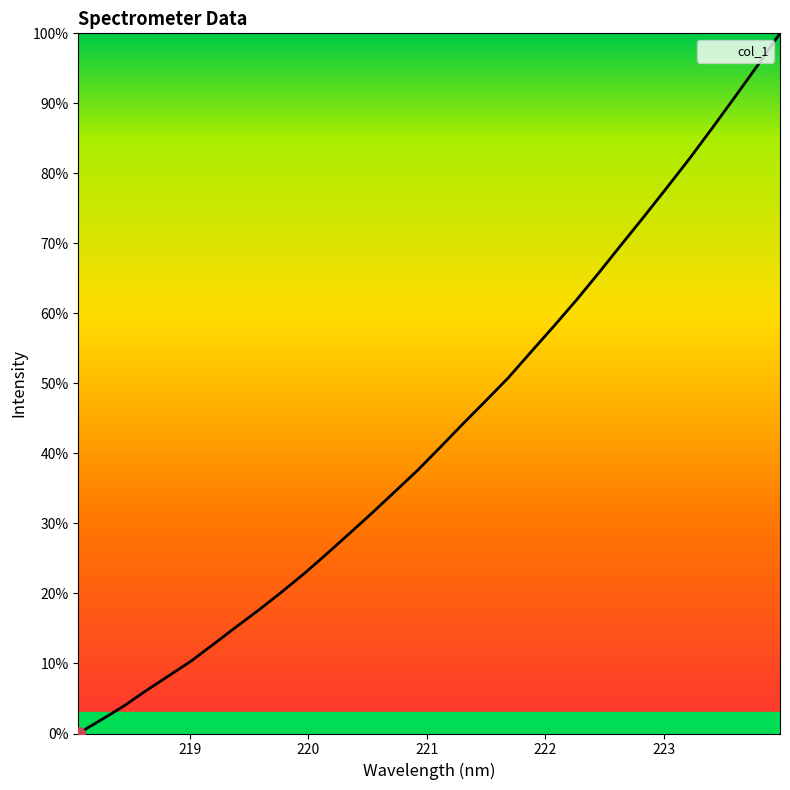

What is the difference between the maximum and minimum values?

100.0